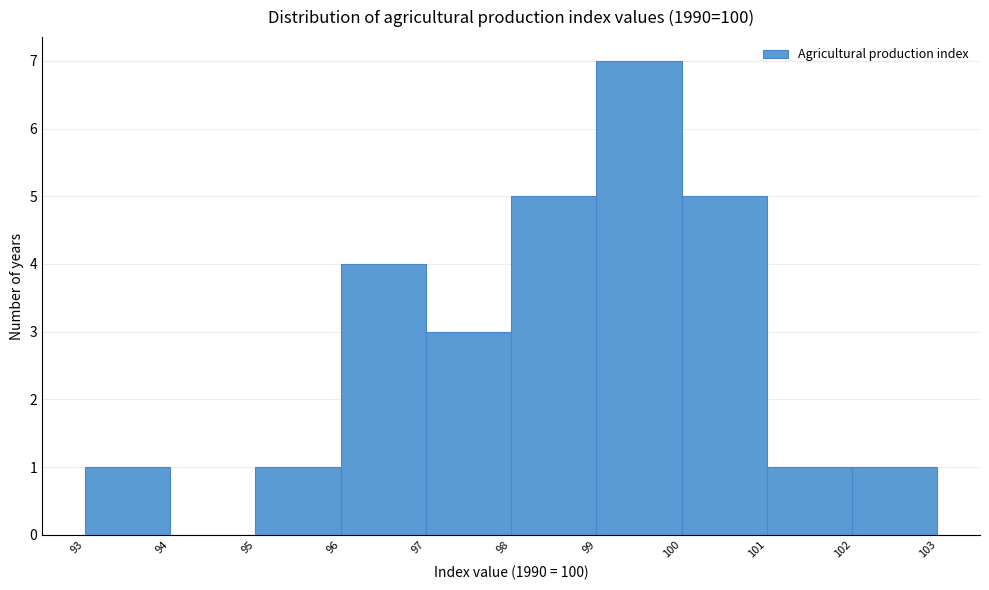

Reading right to left, transcribe all the data shown in this chart.

102=1	101=1	100=5	99=7	98=5	97=3	96=4	95=1	94=0	93=1